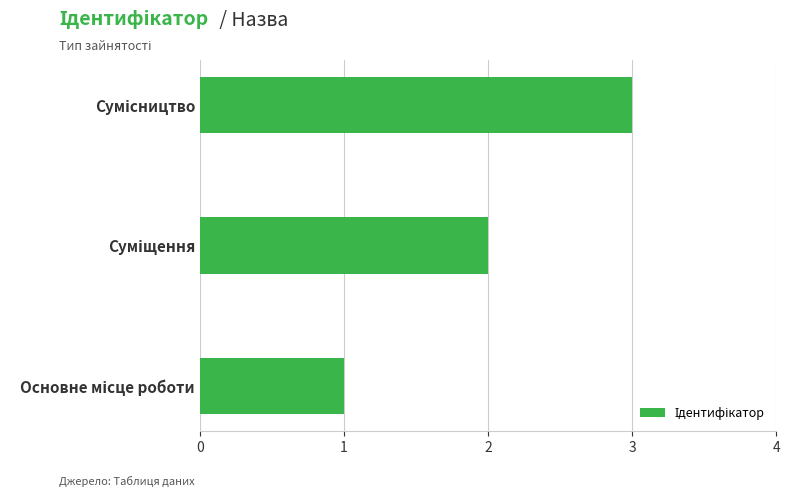

What is the sum of all values?

6